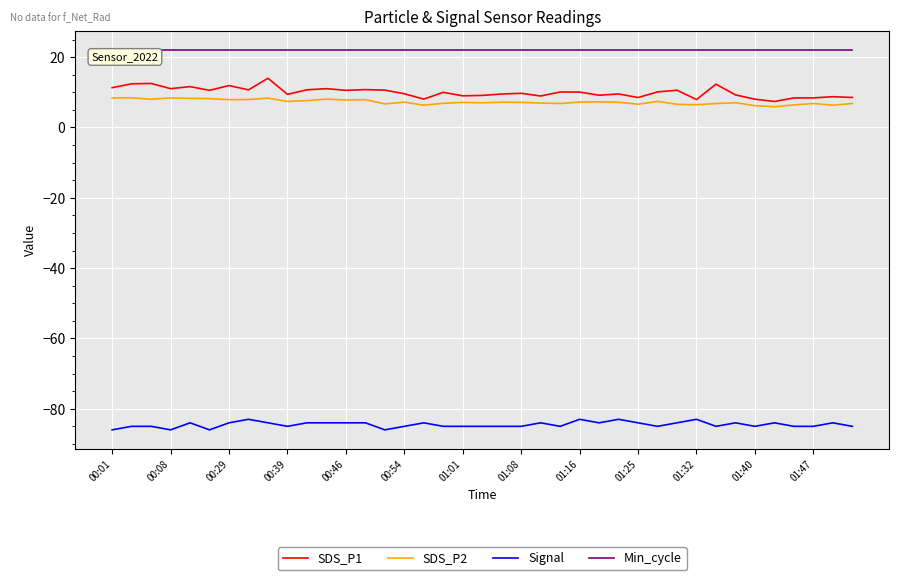

Which series has the largest total across all categories?

Min_cycle